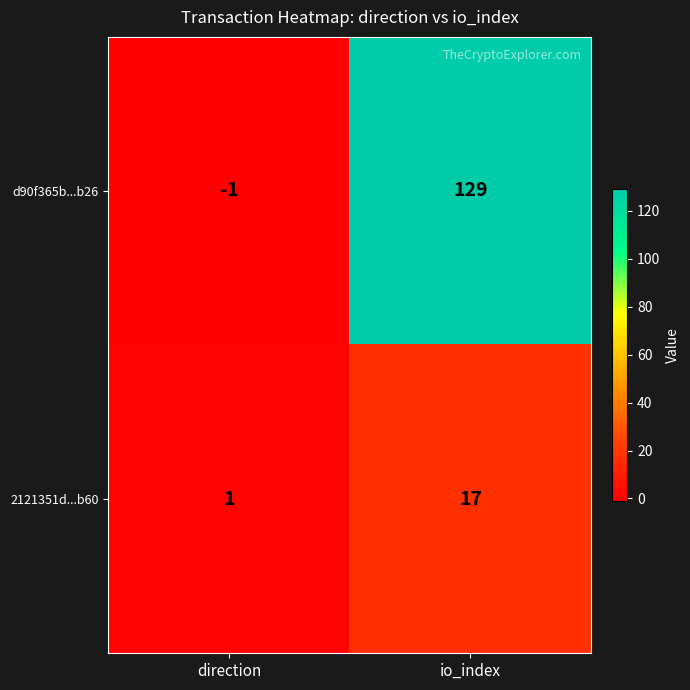

Rank the series at io_index from highest to lowest value.

d90f365b...b26, 2121351d...b60